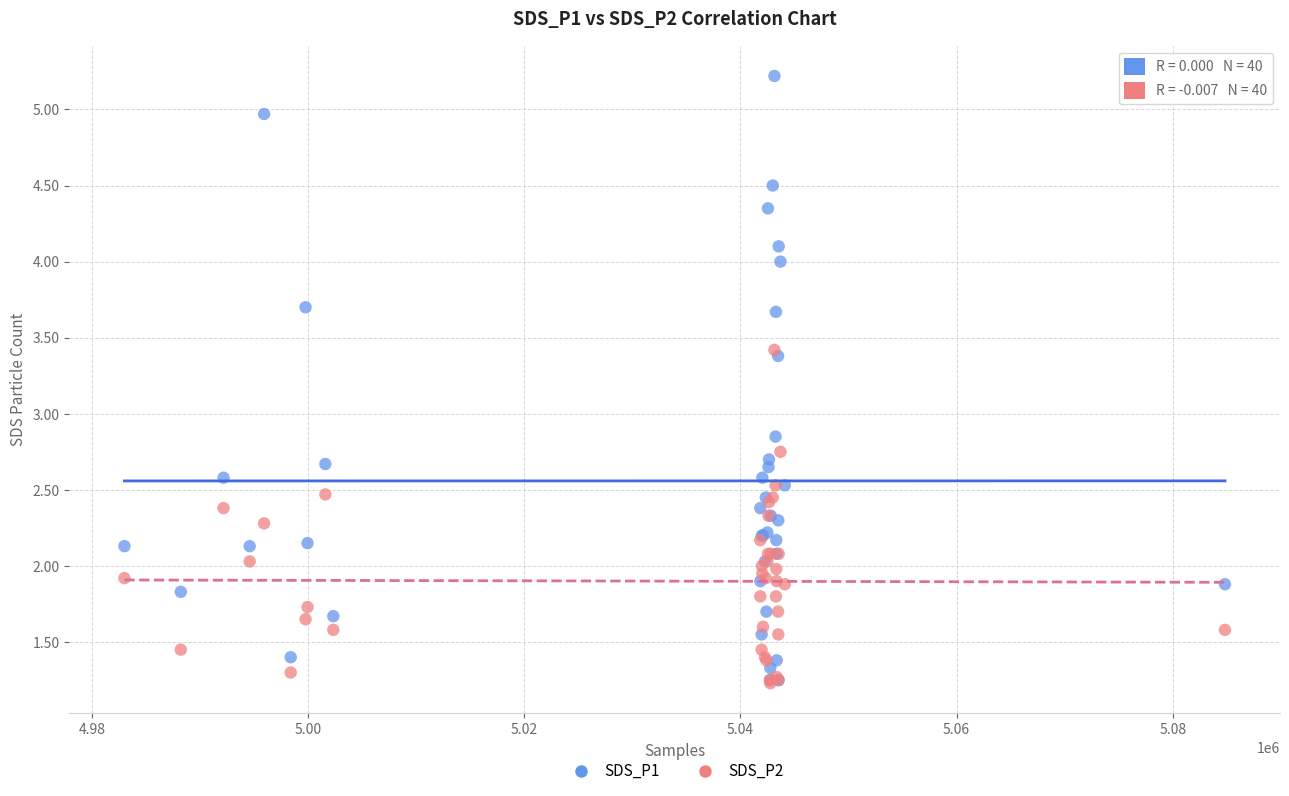

Which series contains the highest Y value?

SDS_P1